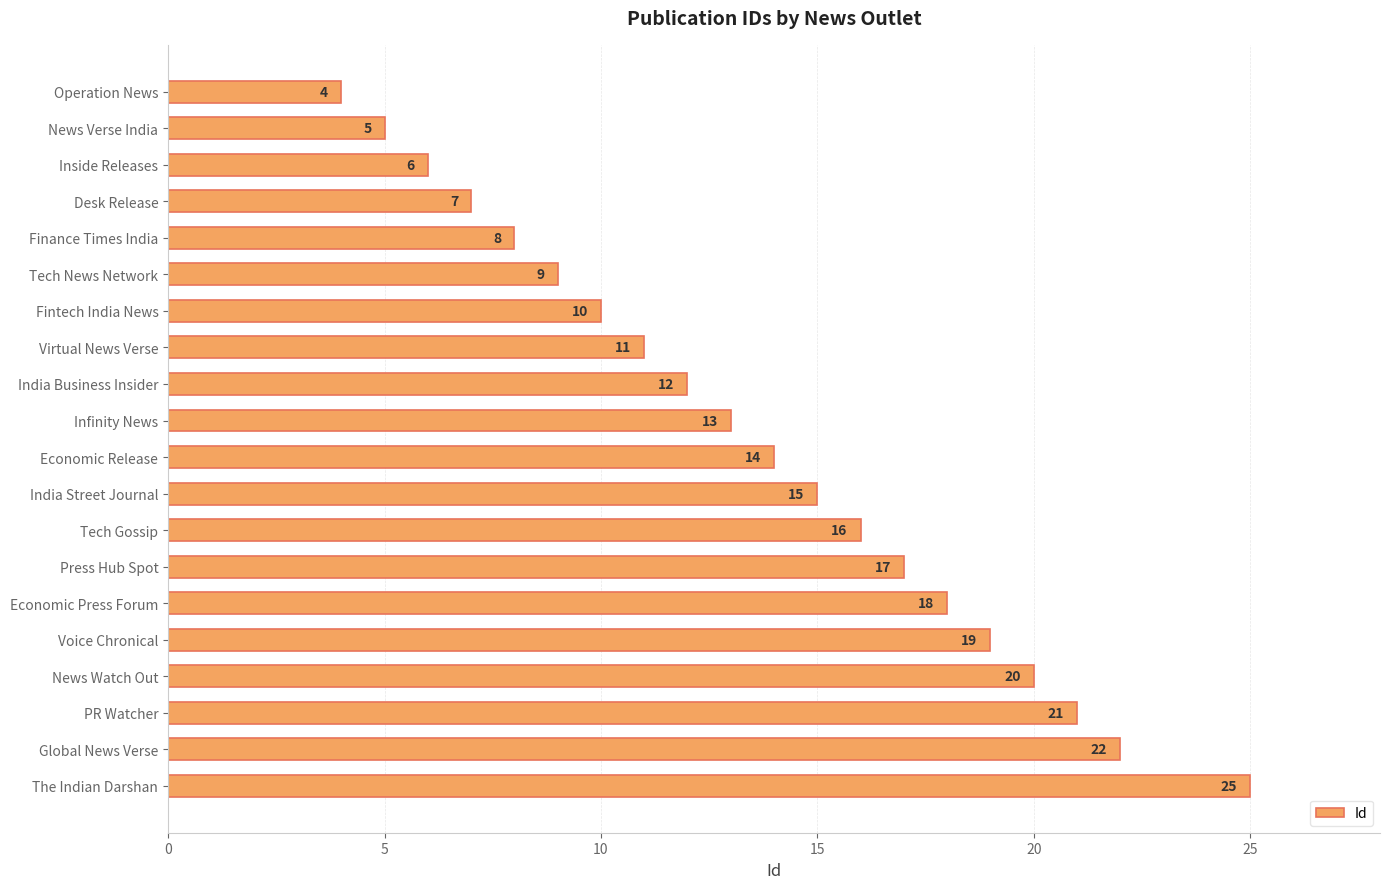

What is the smallest value displayed?

4